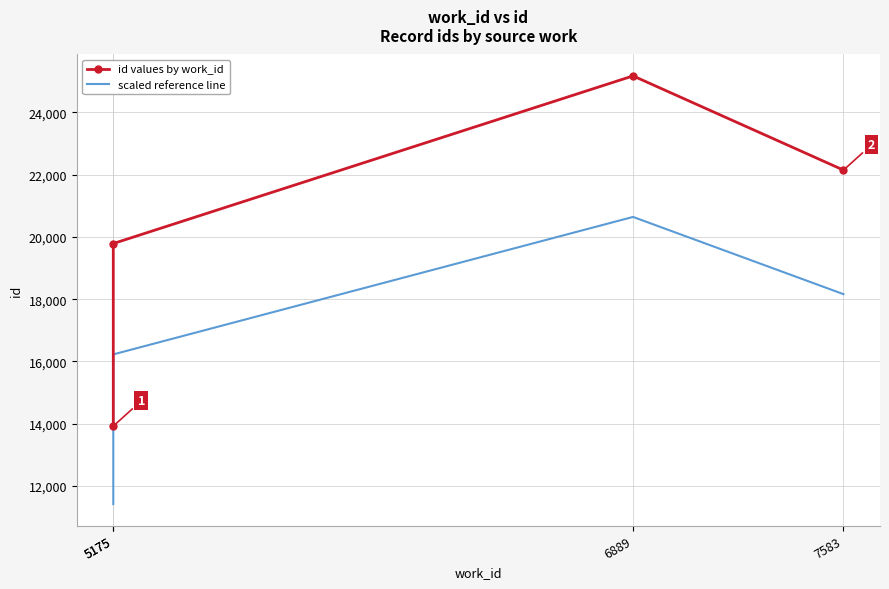

Which has a higher value, 5175 or 6889?

6889